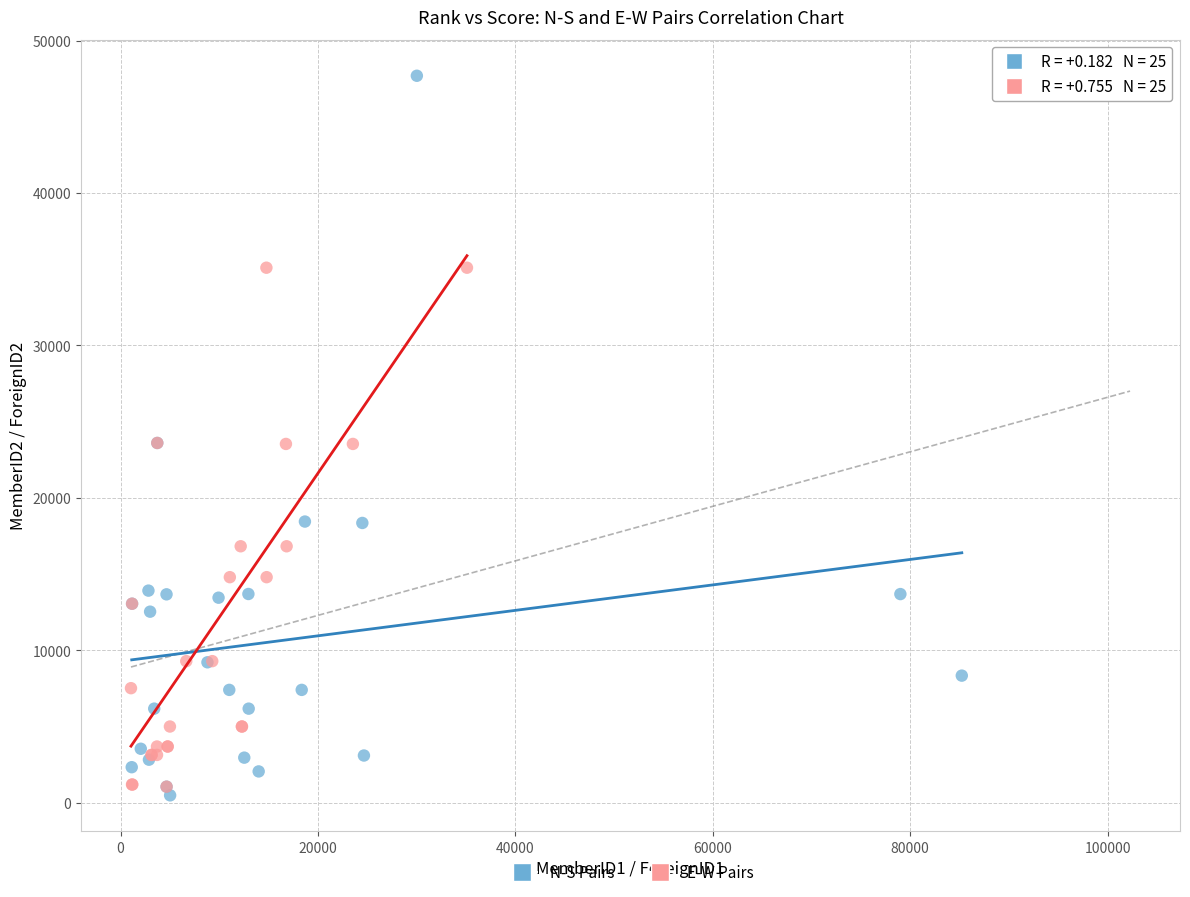

Which series contains the highest Y value?

N-S Pairs